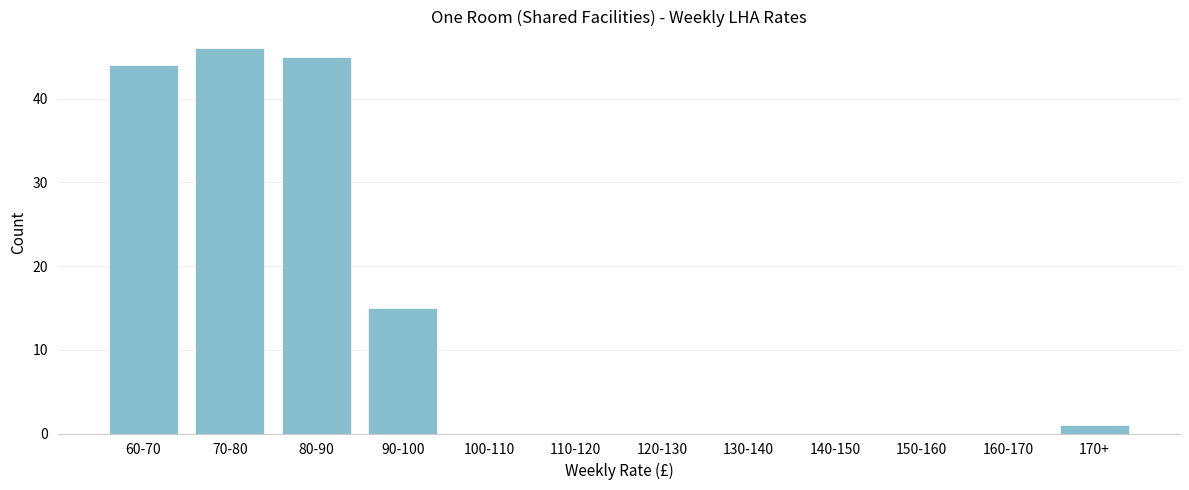

Reading right to left, transcribe all the data shown in this chart.

170+=1	160-170=0	150-160=0	140-150=0	130-140=0	120-130=0	110-120=0	100-110=0	90-100=15	80-90=45	70-80=46	60-70=44